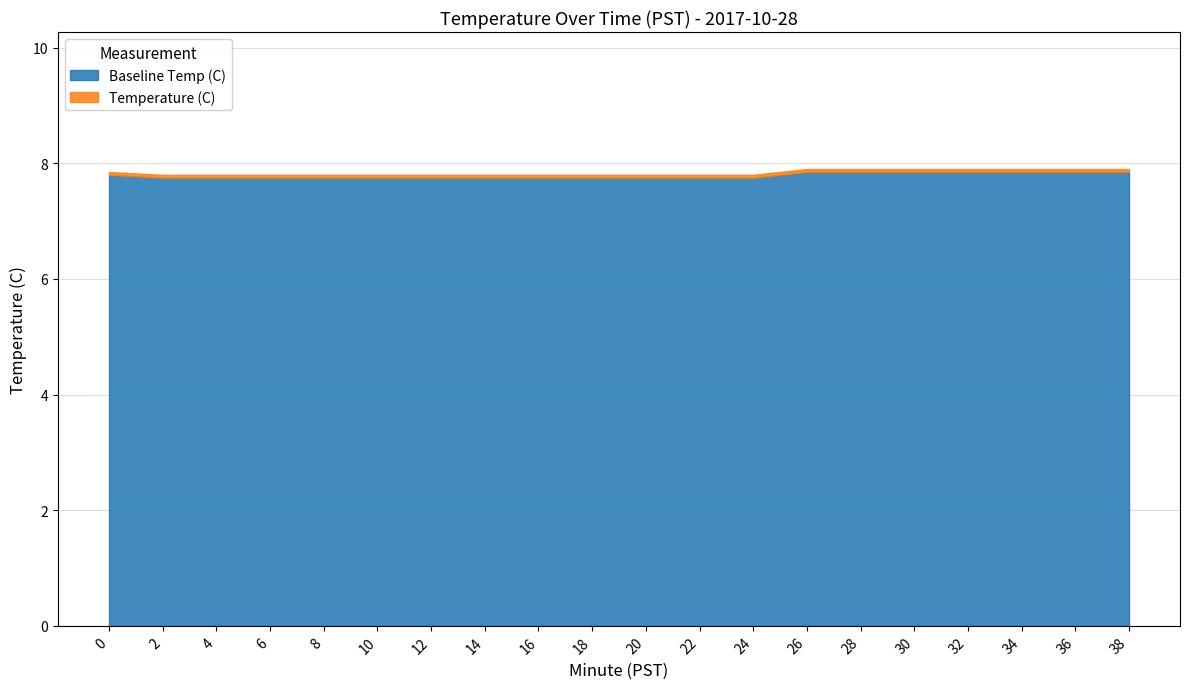

What is the average value of the Temperature (C) series?

7.8